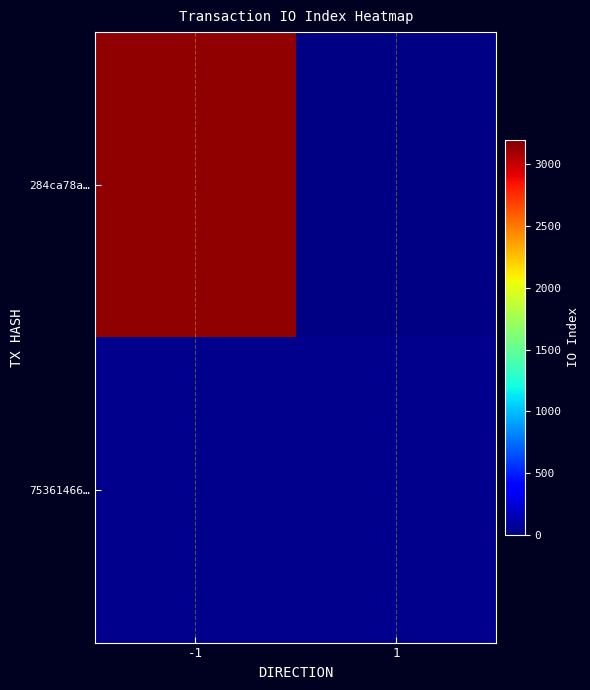

How many categories are shown in the chart?

2